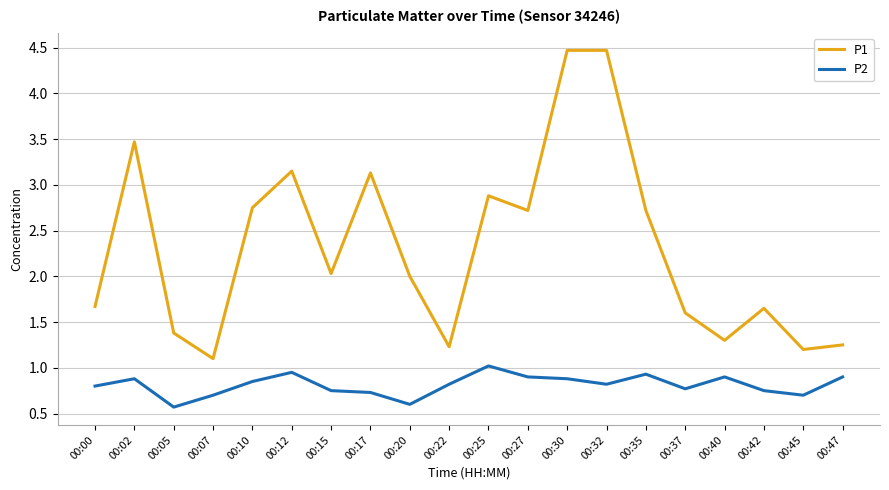

Where is the first local minimum for P1?

00:07